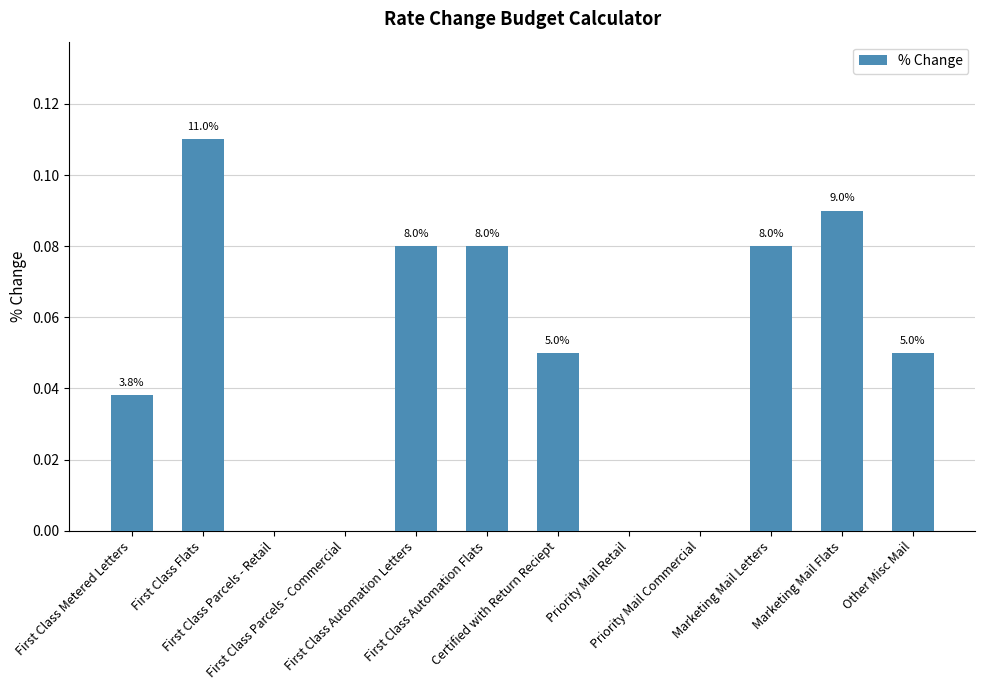

Are the bars horizontal?

No